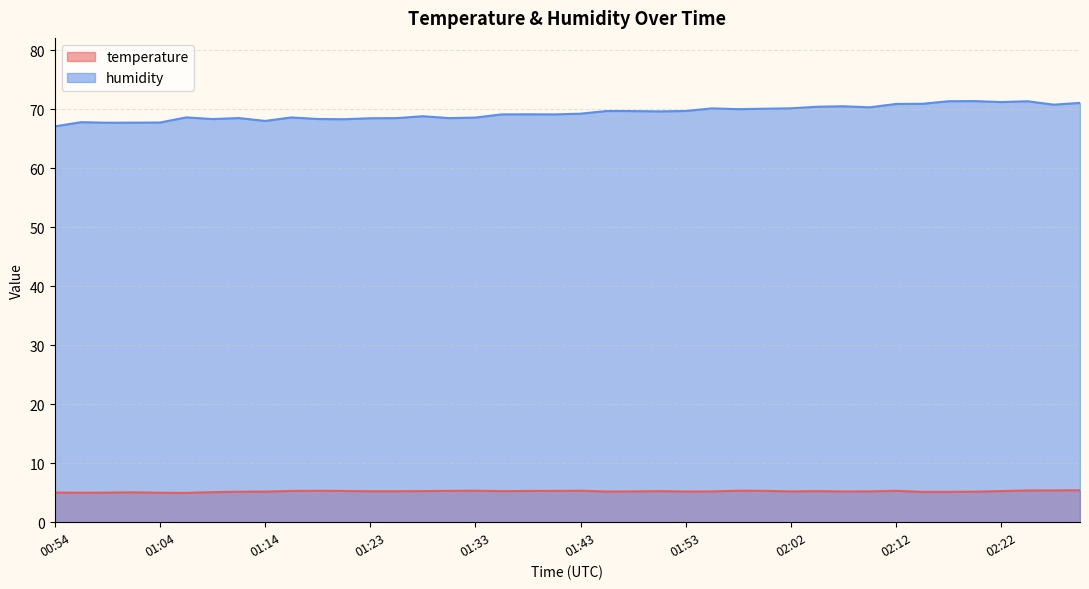

Read the temperature value at 02:27.

5.4